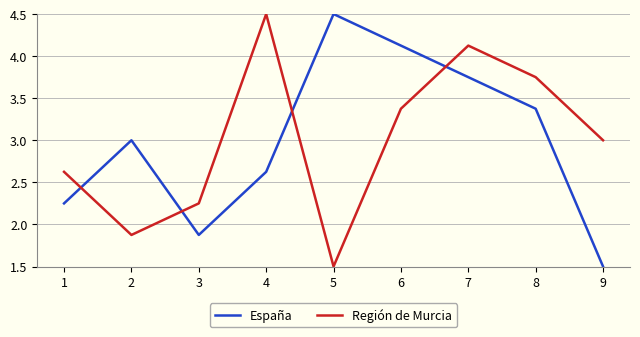

List the labels in order of España value, smallest first.

9, 3, 1, 4, 2, 8, 7, 6, 5